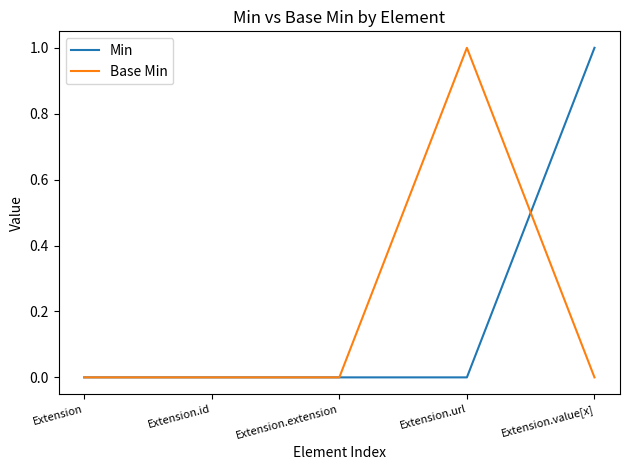

Reading left to right, what are all the values shown in this chart?

Min: Extension=0	Extension.id=0	Extension.extension=0	Extension.url=0	Extension.value[x]=1
Base Min: Extension=0	Extension.id=0	Extension.extension=0	Extension.url=1	Extension.value[x]=0